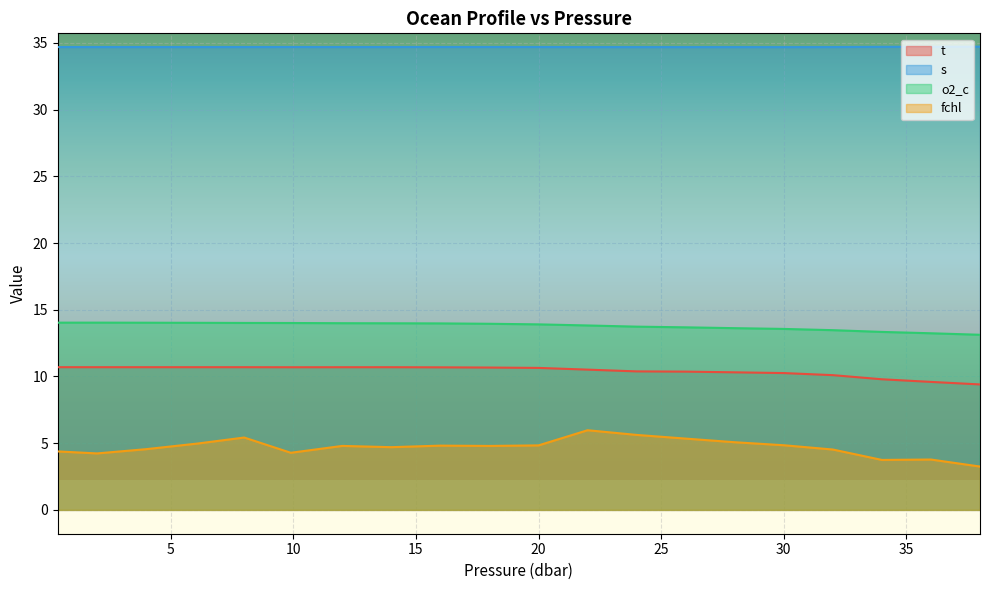

How many data points in t are less than 10?

3